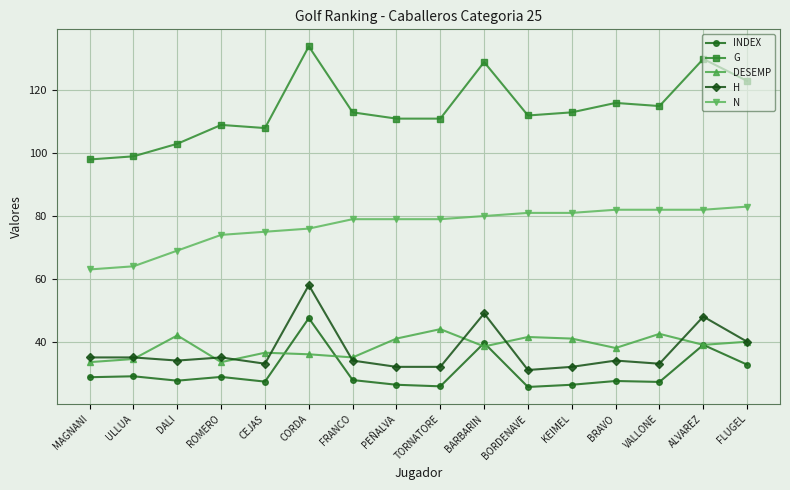

Does the chart have visible grid lines?

Yes